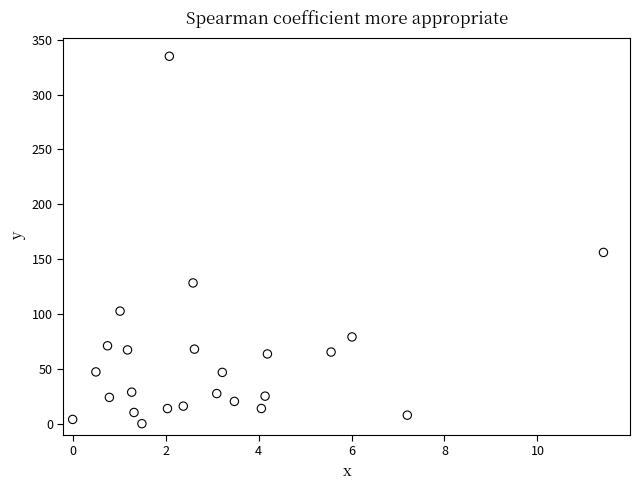

What Y value in the scatter plot is closest to 167?

156.1